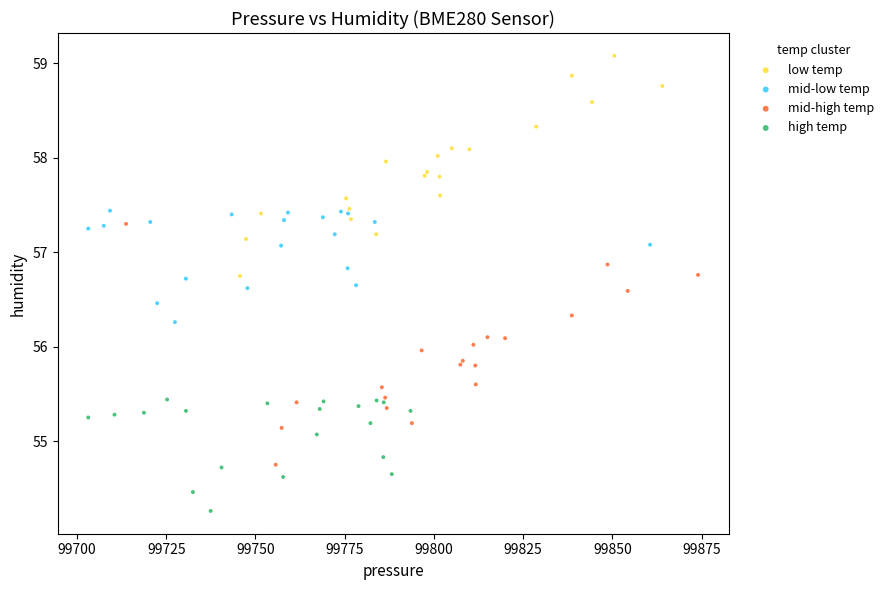

What are all the series names shown in the legend?

low temp, mid-low temp, mid-high temp, high temp